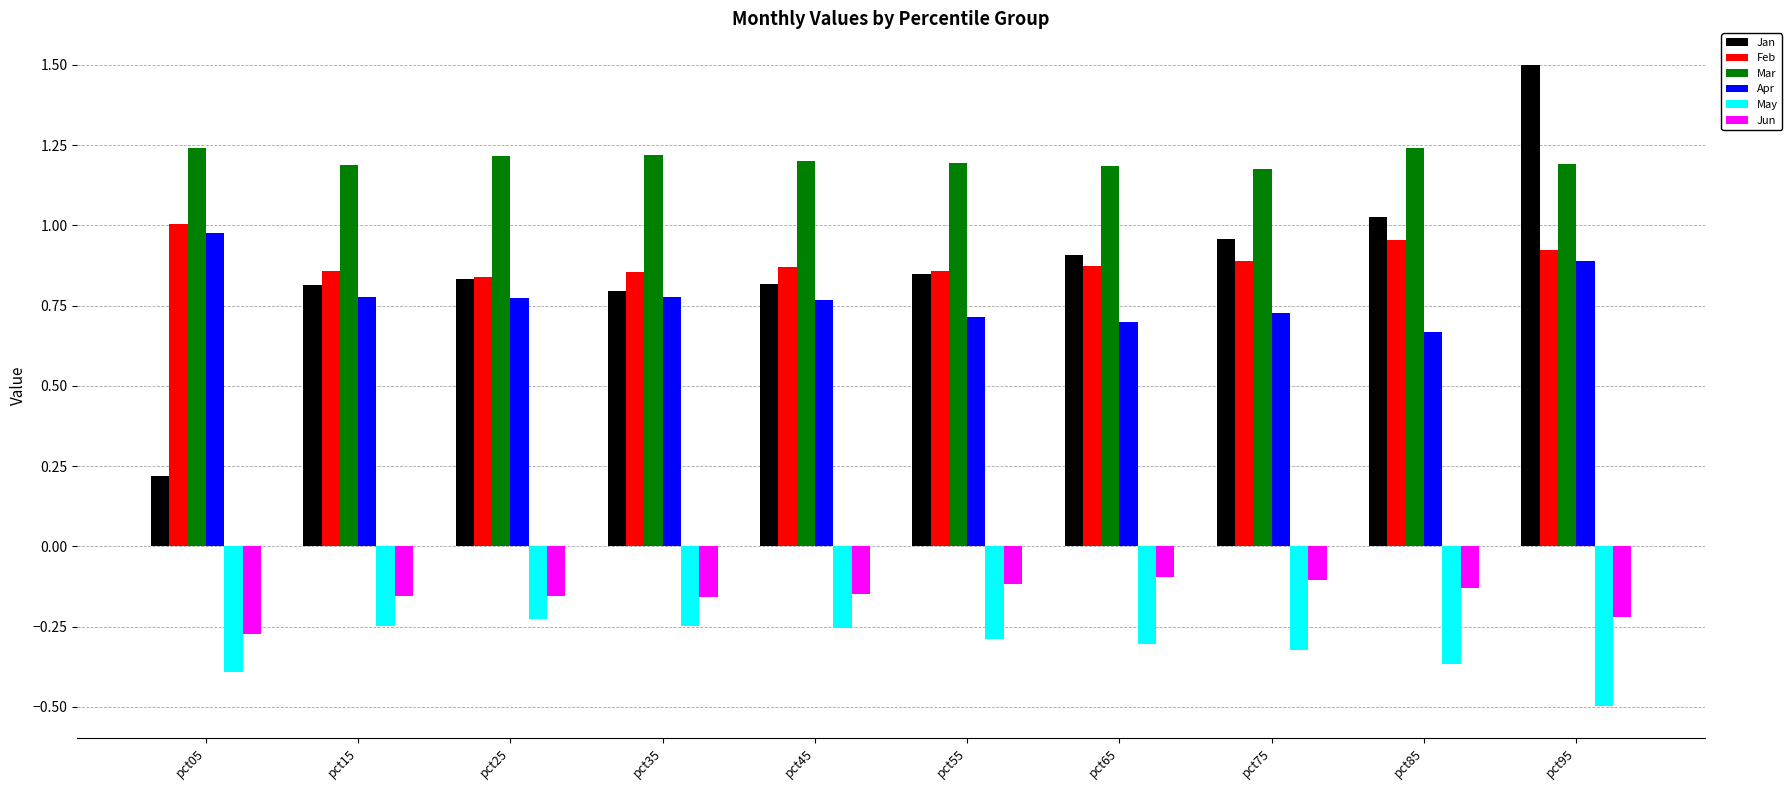

Rank the series by their maximum value, from lowest to highest.

May, Jun, Apr, Feb, Mar, Jan